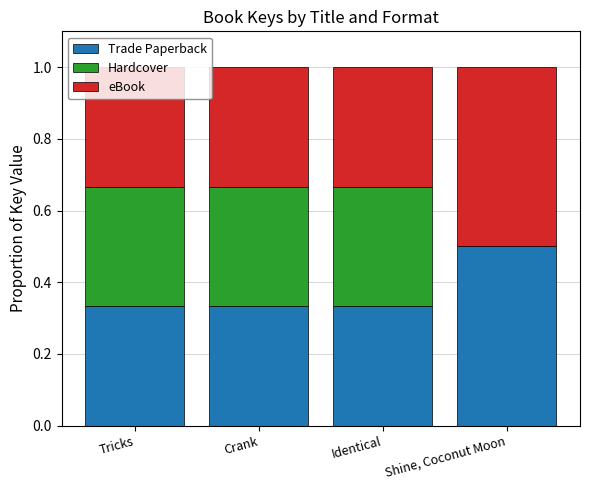

Is it true that Trade Paperback equals 0.5 at Shine, Coconut Moon?

True